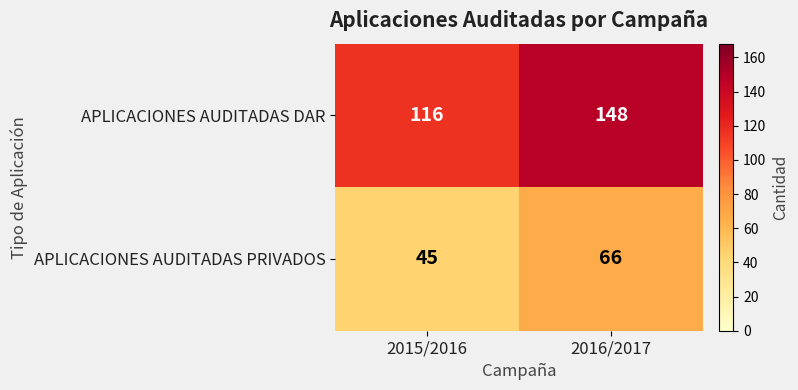

Which label corresponds to the smallest value in the chart?

2015/2016